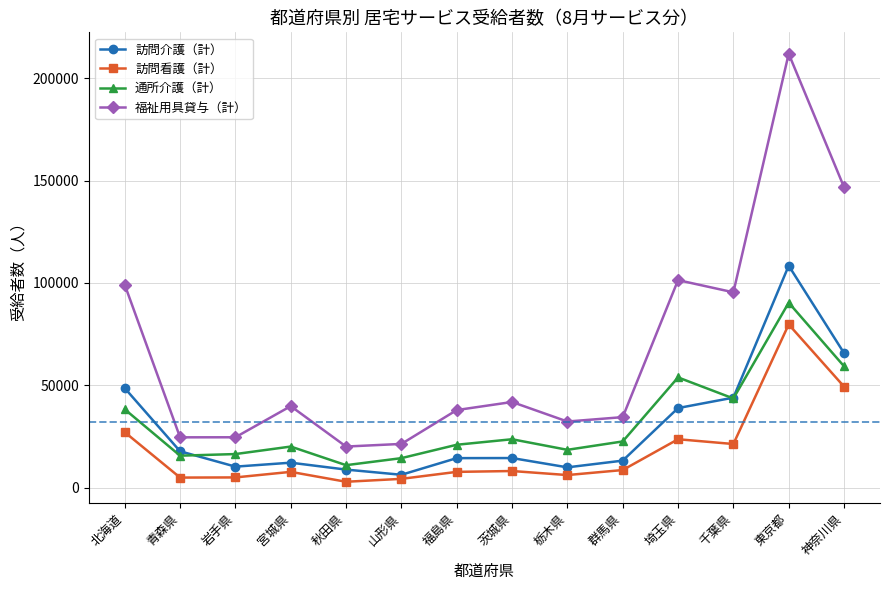

How many categories are shown in the chart?

14